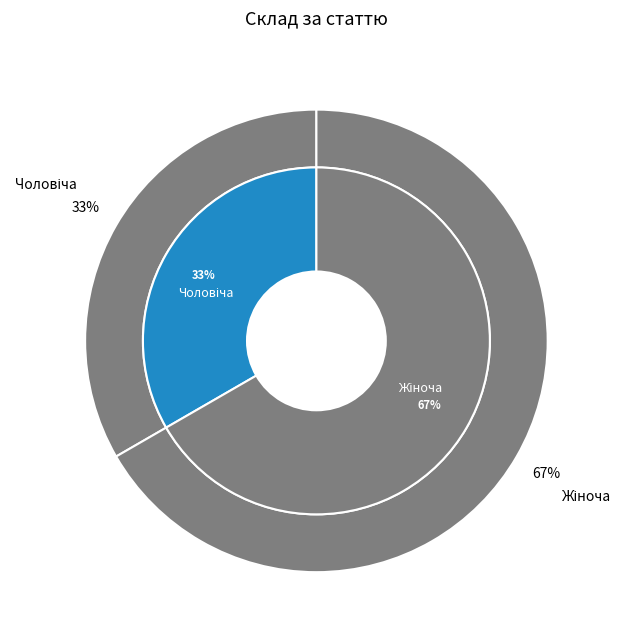

What portion of the pie excludes Жіноча?

33.3%